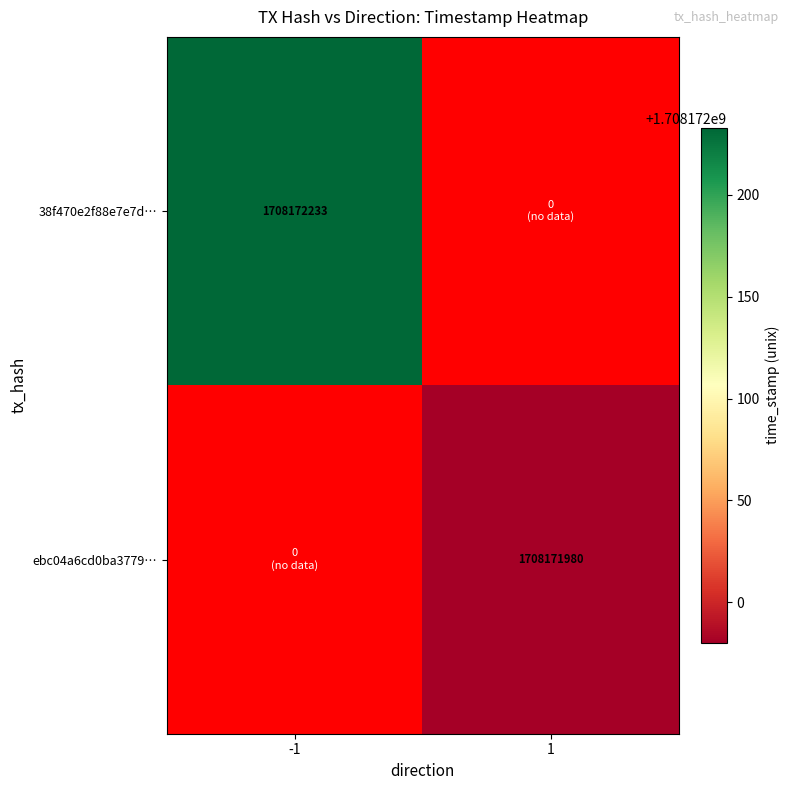

List the labels in order of ebc04a6cd0ba3779b6109f5f27c42d9e67e1df3 value, smallest first.

-1, 1